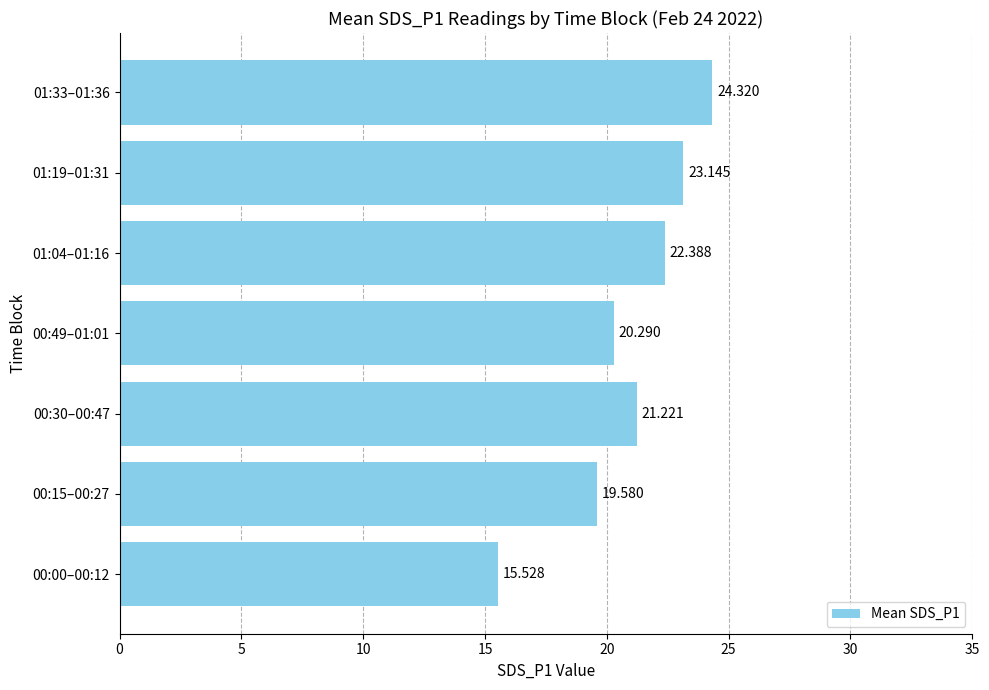

List the labels in order of value, largest first.

01:33–01:36, 01:19–01:31, 01:04–01:16, 00:30–00:47, 00:49–01:01, 00:15–00:27, 00:00–00:12